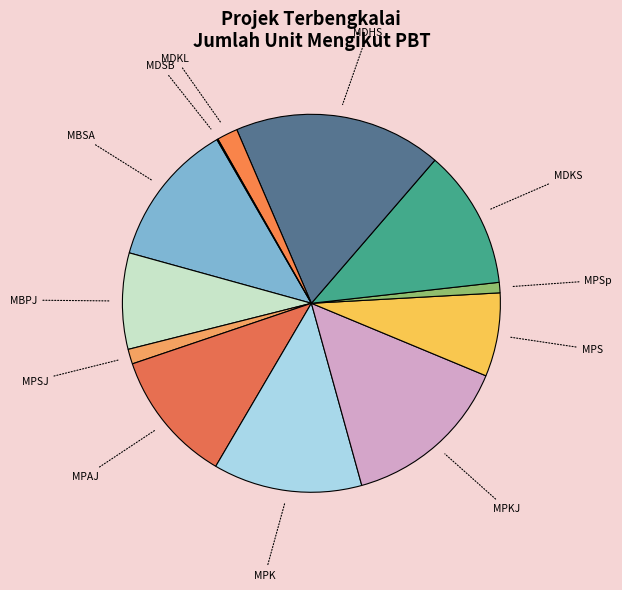

Is there any slice that represents more than half of the pie?

No